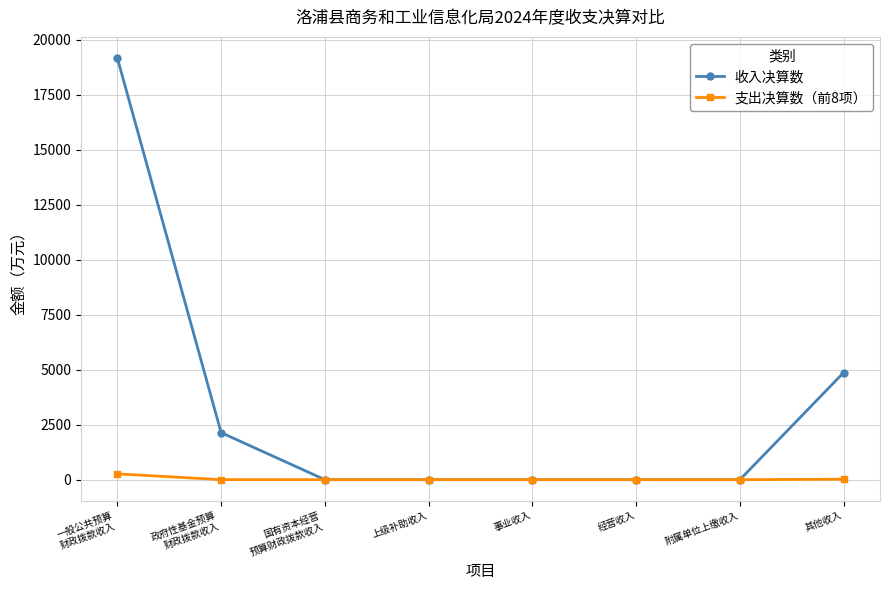

What is the sum of the 收入决算数 values at 一般公共预算
财政拨款收入 and 事业收入?

19165.9